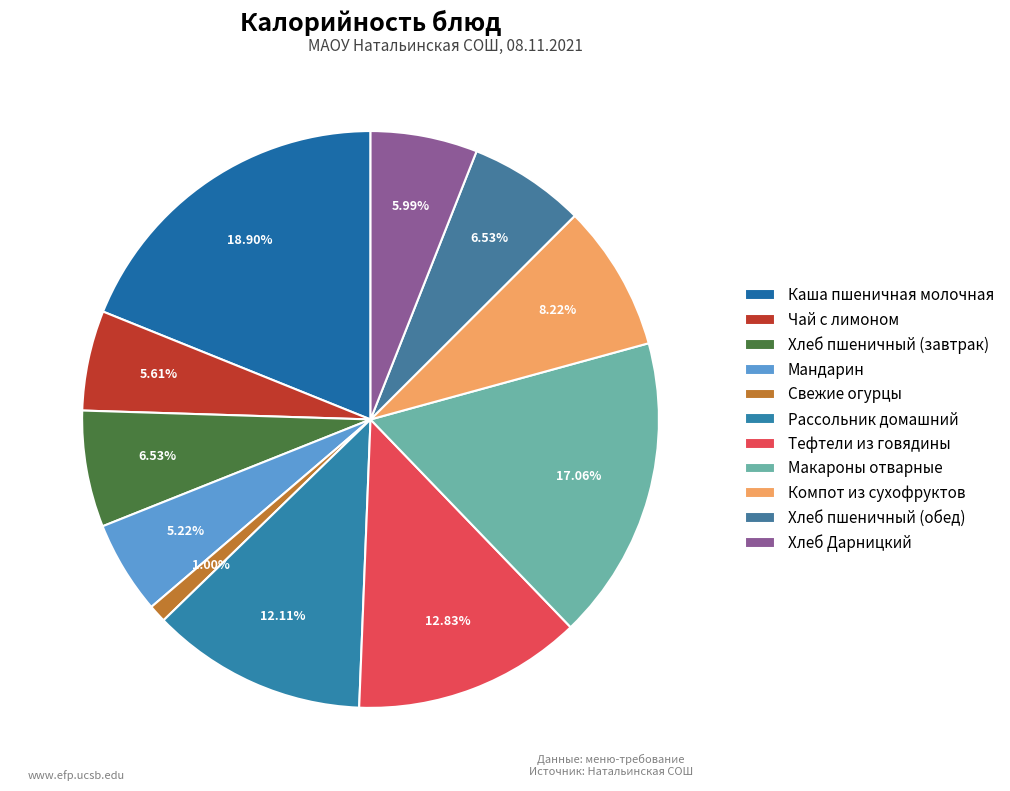

Which slice is the largest?

Каша пшеничная молочная